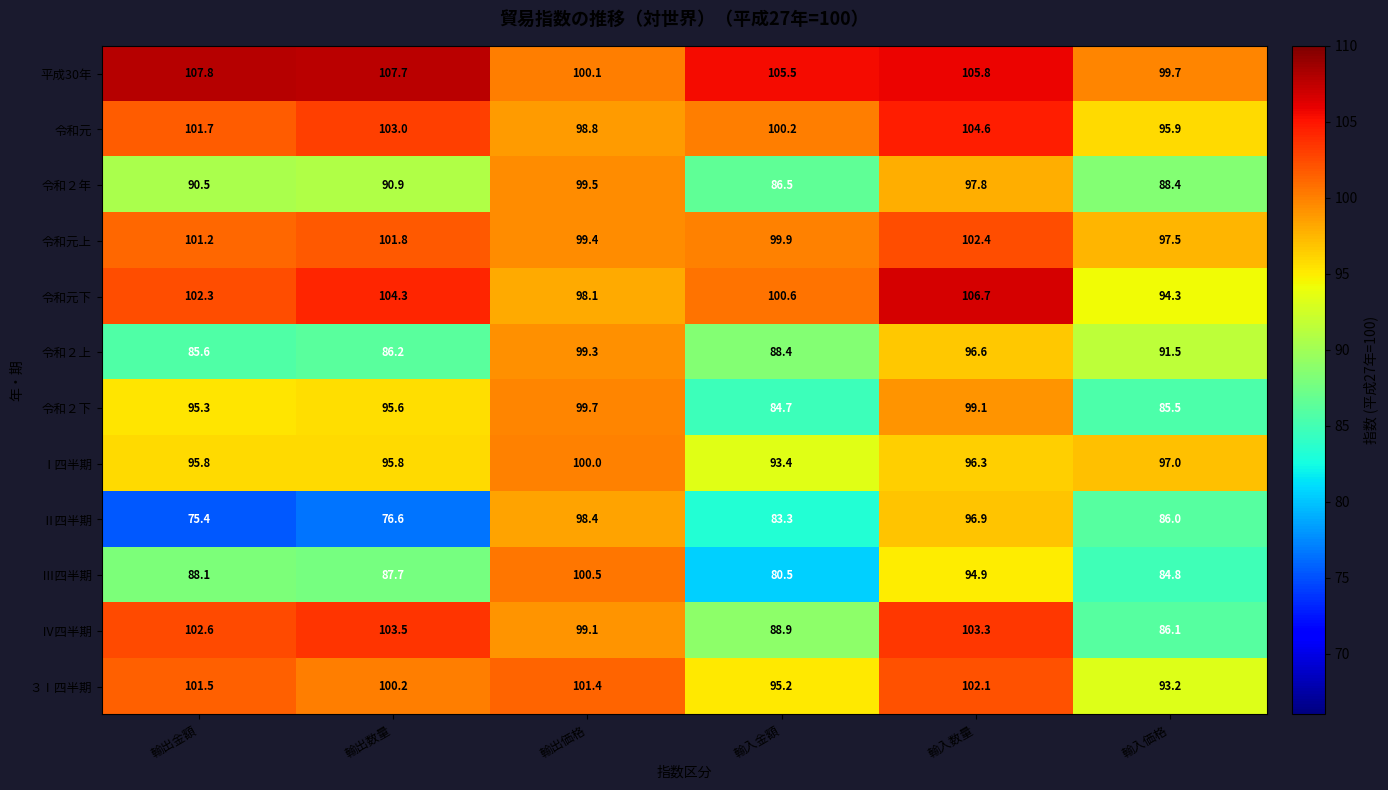

Between 輸出数量 and 輸入価格, which series saw the biggest shift?

Ⅳ四半期